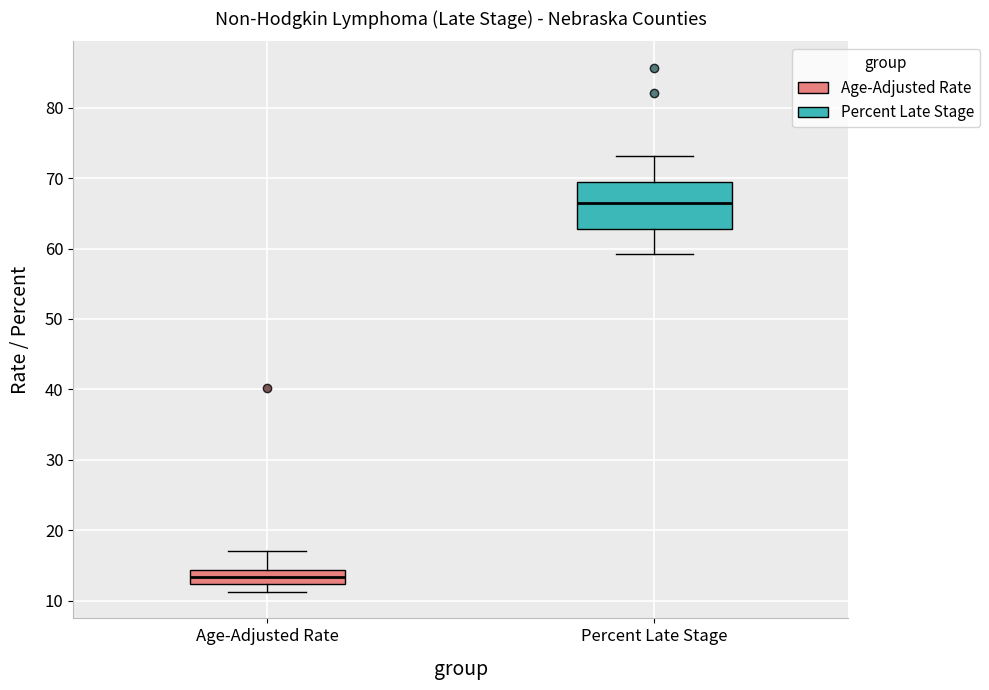

Which box is the tallest, from its lower edge to its upper edge?

Percent Late Stage